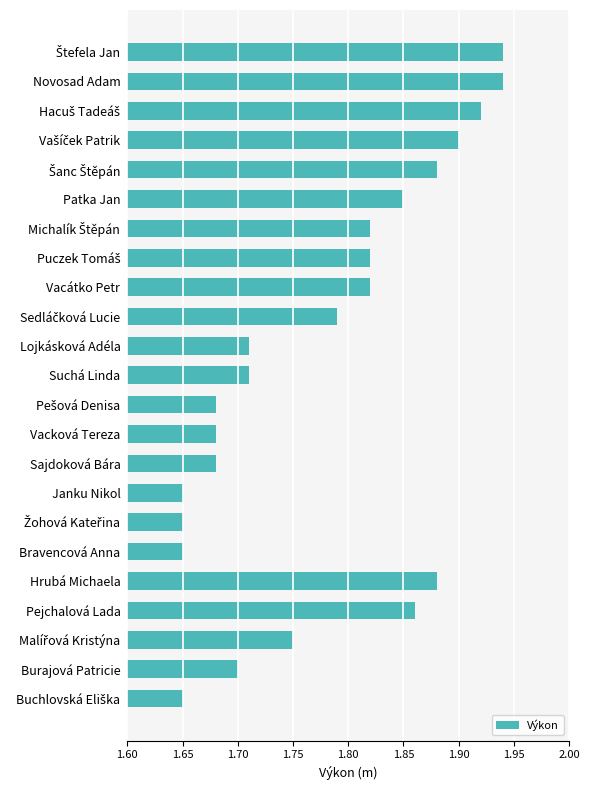

Is it true that the value at Sajdoková Bára is 1.7?

True